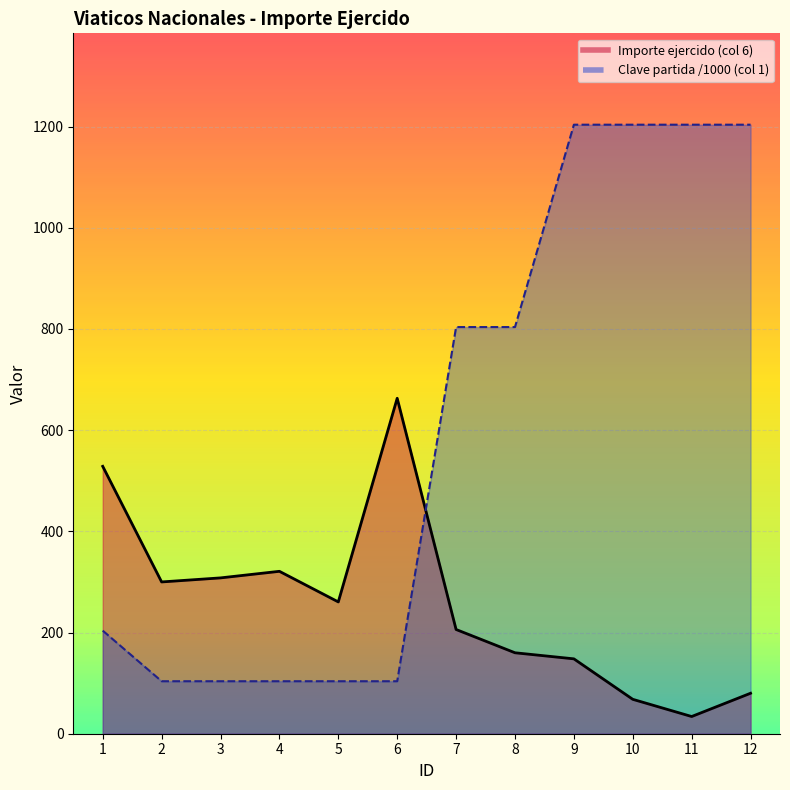

Is the value of Clave partida (col 1) at 12 greater than the value of Importe ejercido (col 6) at 3?

Yes